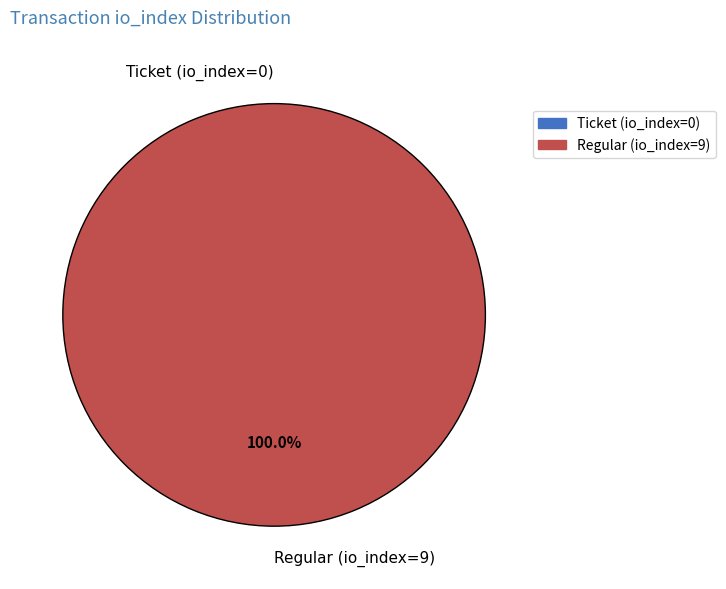

To the nearest percent, what is the difference between the largest and smallest slice percentages?

100%